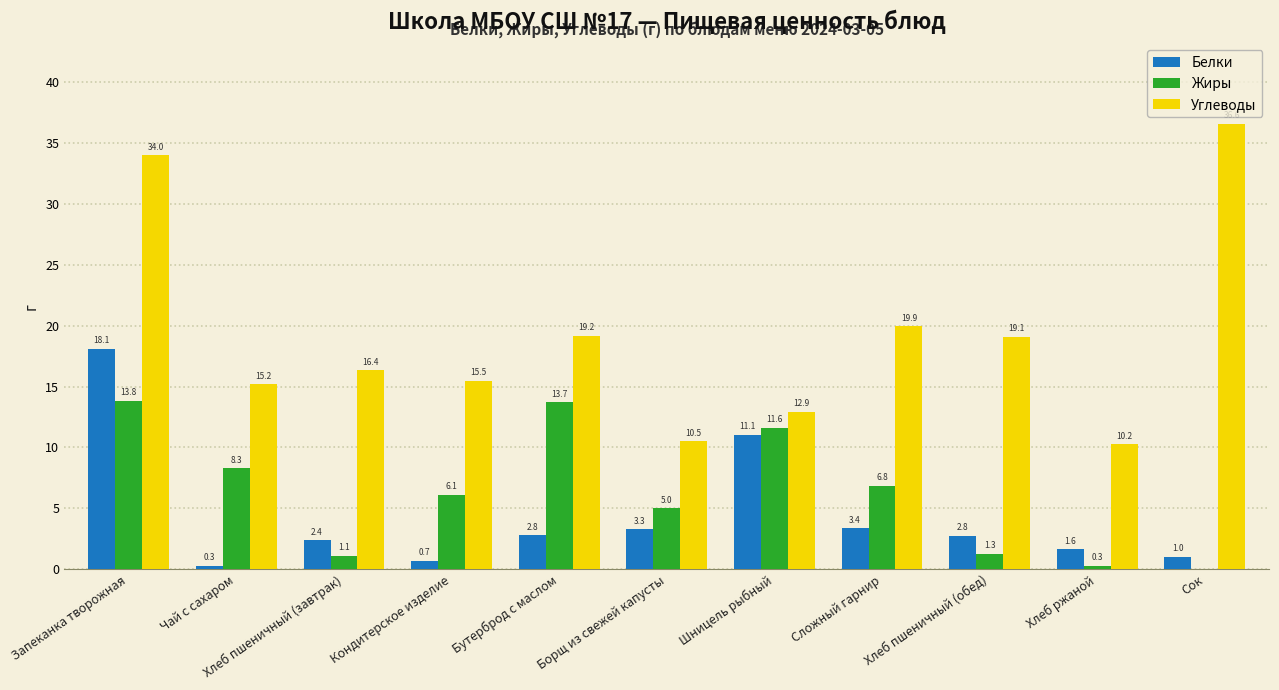

How many groups of bars are there?

11